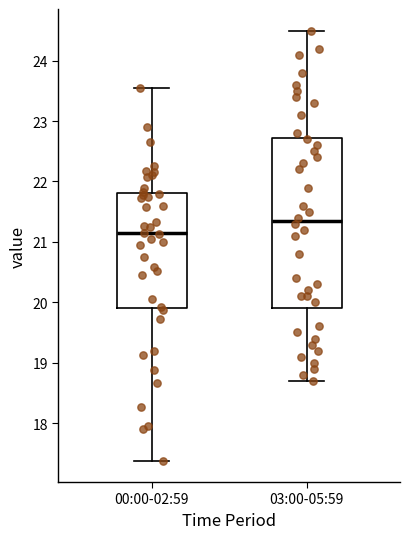

Reading left to right, read every box against the y-axis: the position of its median line, the range the box covers, and the ends of its whiskers. The values are not printed on the chart, so give them approximately, as read against the axis.

00:00-02:59: median 21.1, box 19.9 to 21.8, whiskers 17.4 to 23.6
03:00-05:59: median 21.4, box 19.9 to 22.7, whiskers 18.7 to 24.5